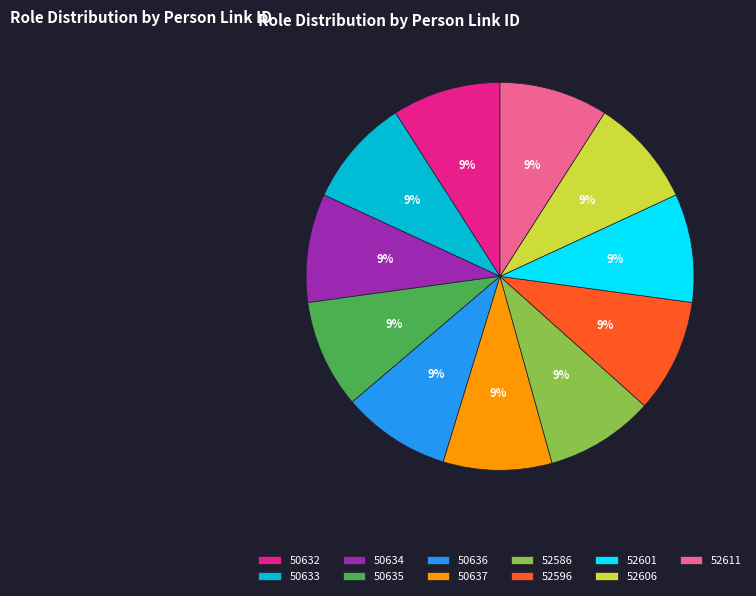

How many slices are in this pie chart?

11